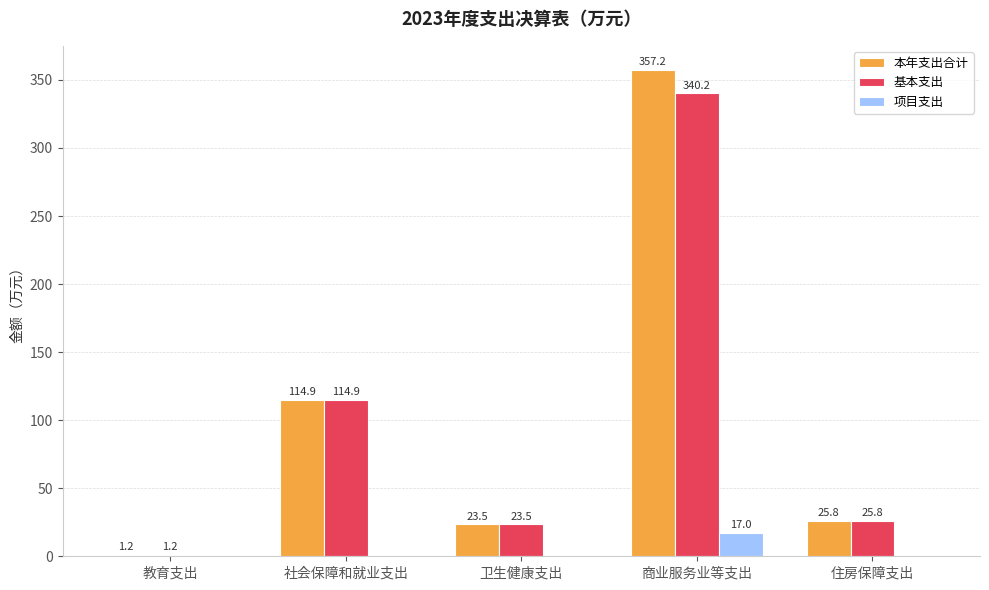

What is the total value across all series at 教育支出?

2.4